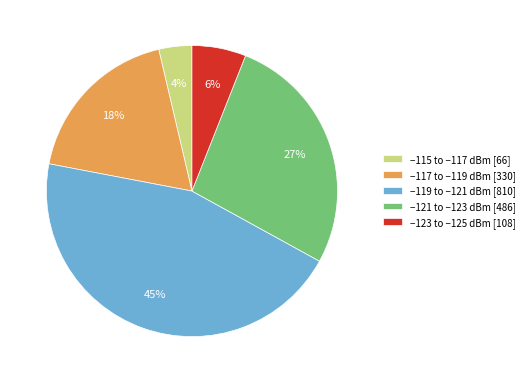

What is the ratio of the value at −121 to −123 dBm [486] to the value at −123 to −125 dBm [108]?

4.5